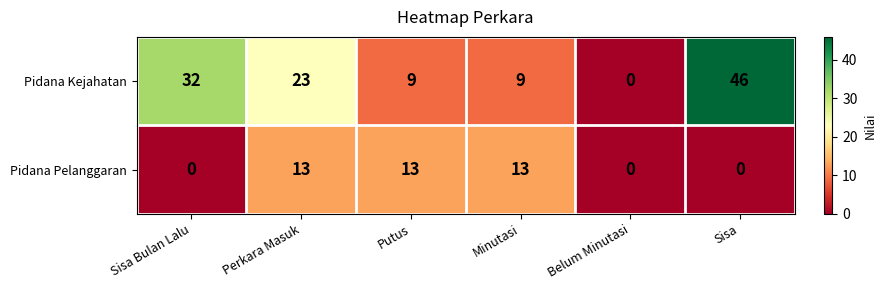

What is the sum of all Pidana Kejahatan values?

119